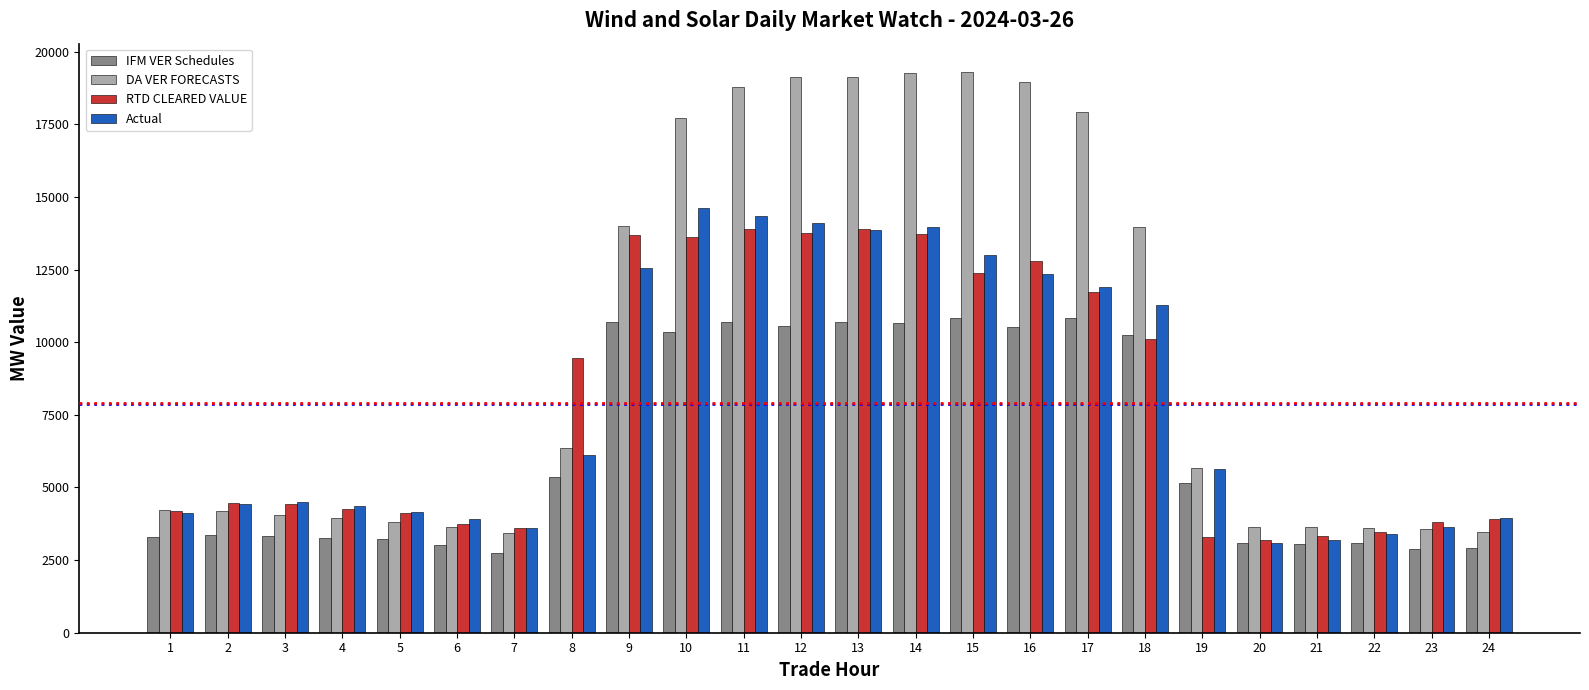

Rank the series by their maximum value, from lowest to highest.

IFM VER Schedules, RTD CLEARED VALUE, Actual, DA VER FORECASTS